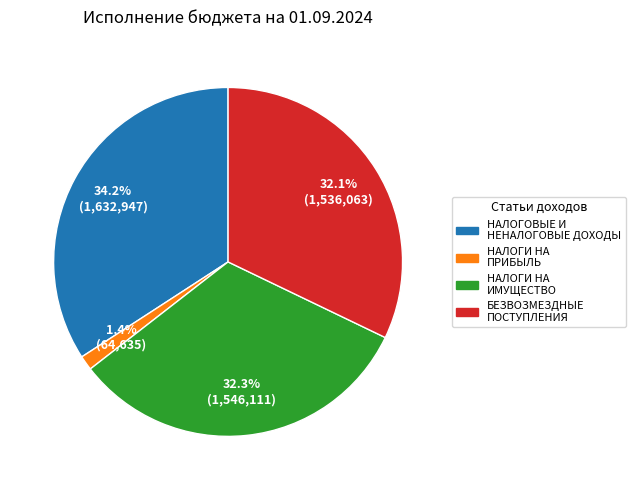

Does any single category account for the majority?

No